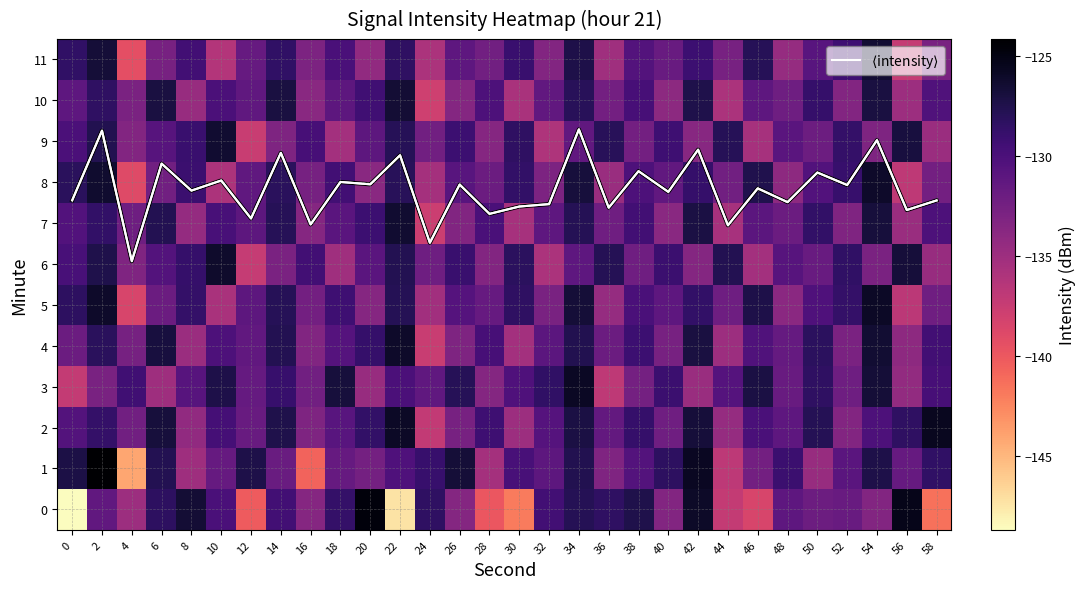

Count the number of categories in the chart.

30